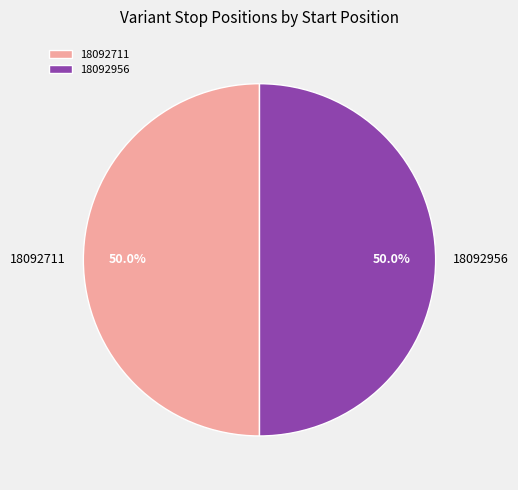

What portion of the pie excludes 18092956?

50.0%